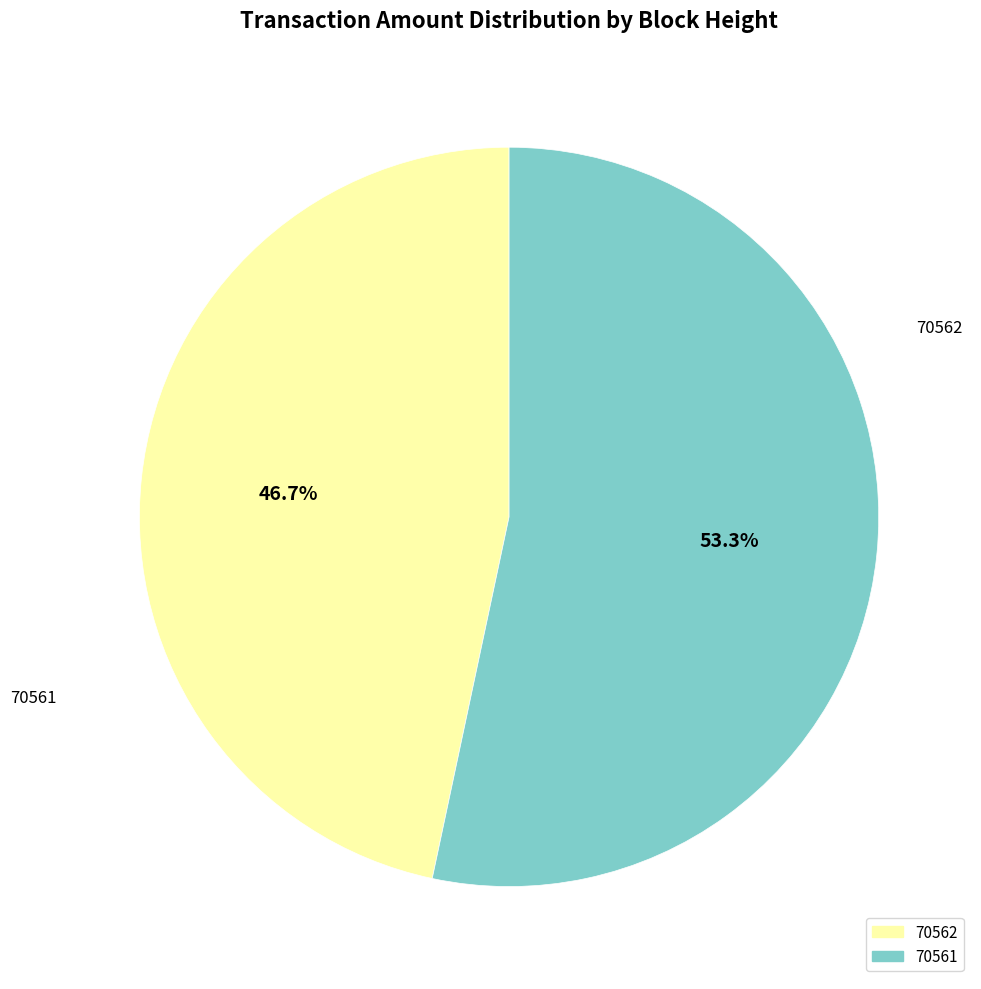

True or false: 70562 accounts for 52% of the total.

False